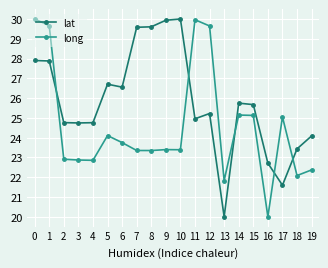

What are all the series names shown in the legend?

lat, long